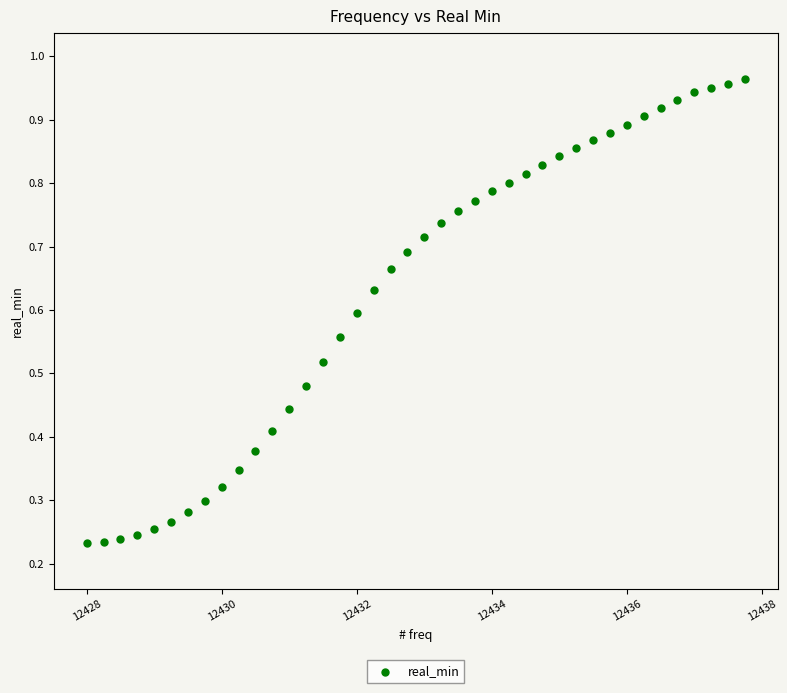

What is the range of X values (max minus min)?

9.8